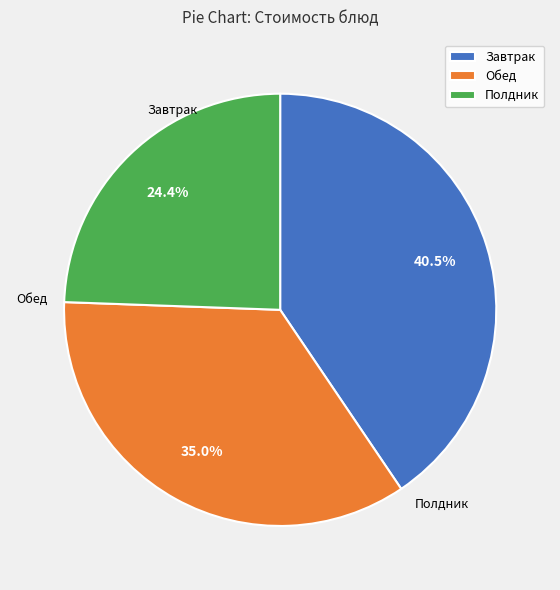

Rank the categories by value from lowest to highest.

Полдник, Обед, Завтрак